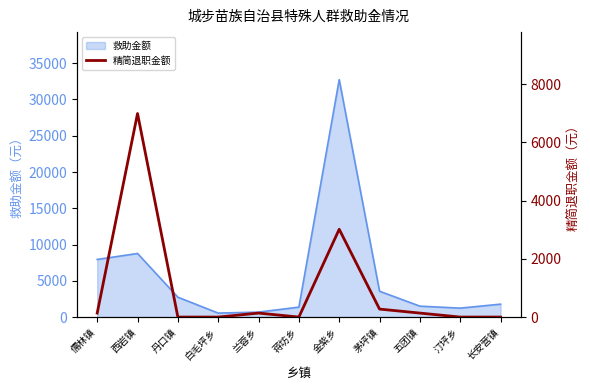

True or false: the data has more than 0 interior local peaks.

True